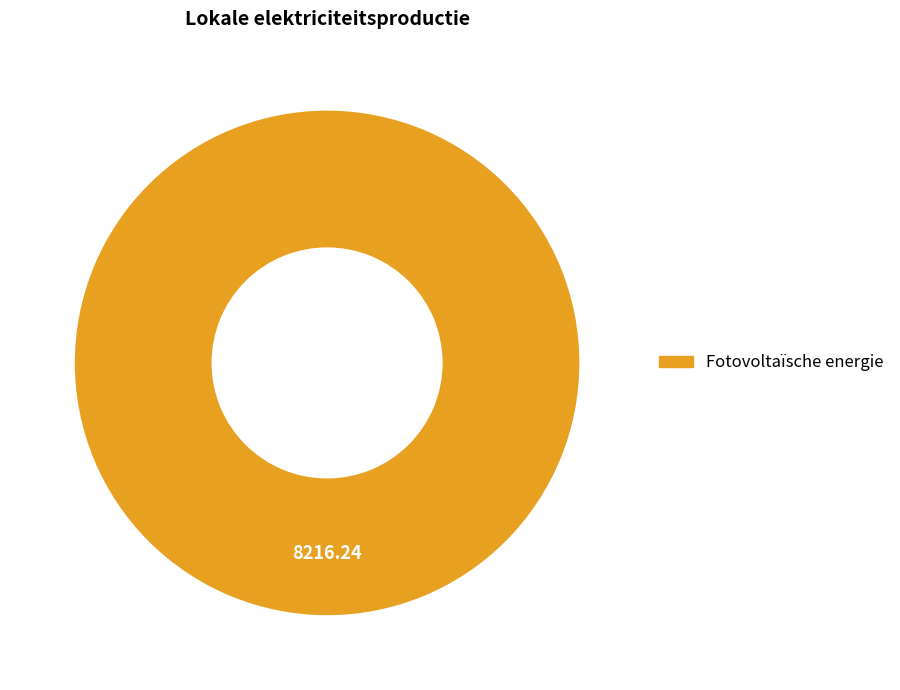

Is there any slice that represents more than half of the pie?

Yes